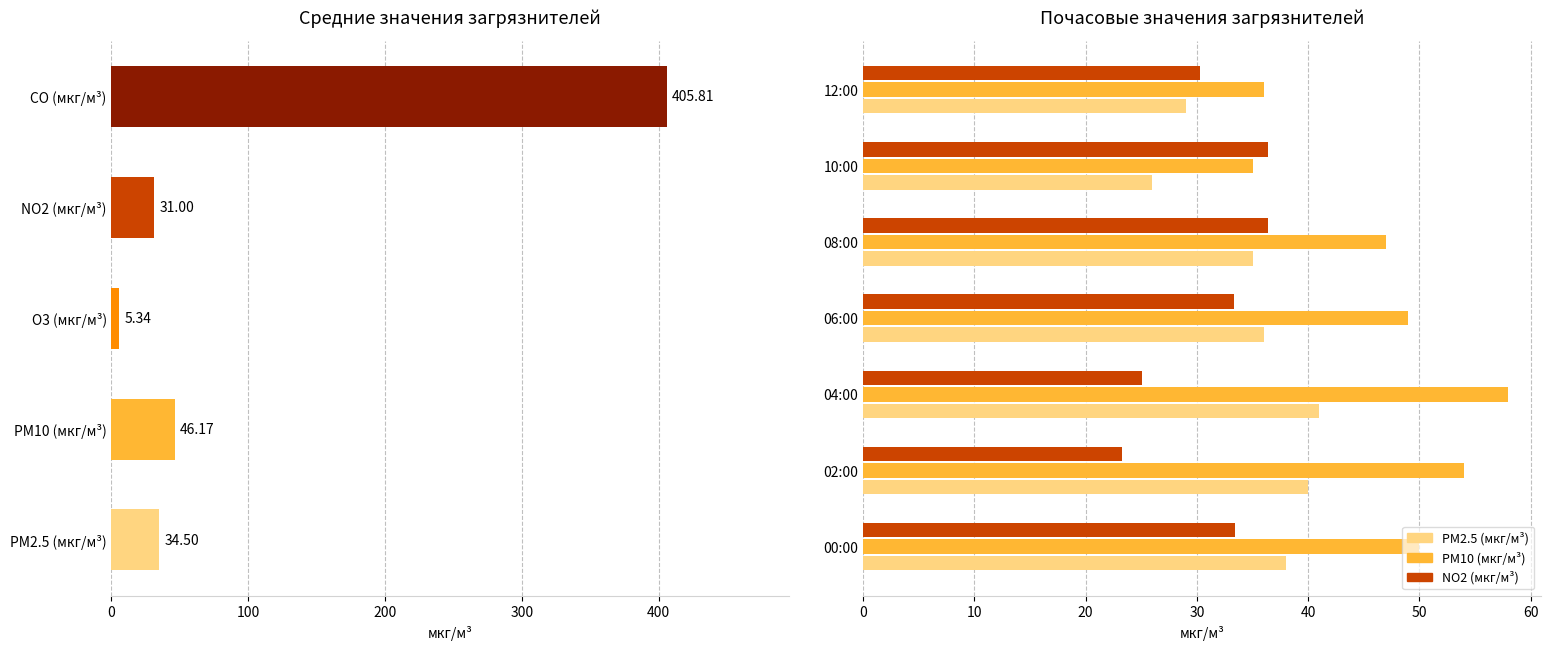

At how many categories does at least one series exceed 54?

1